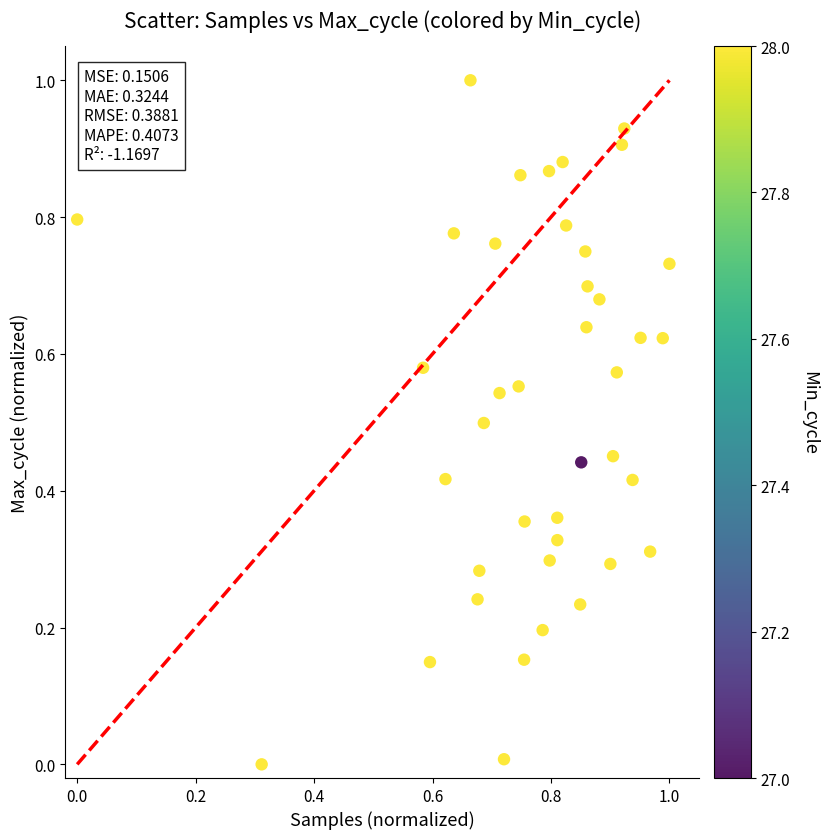

What is the range of X values (max minus min)?

1.0